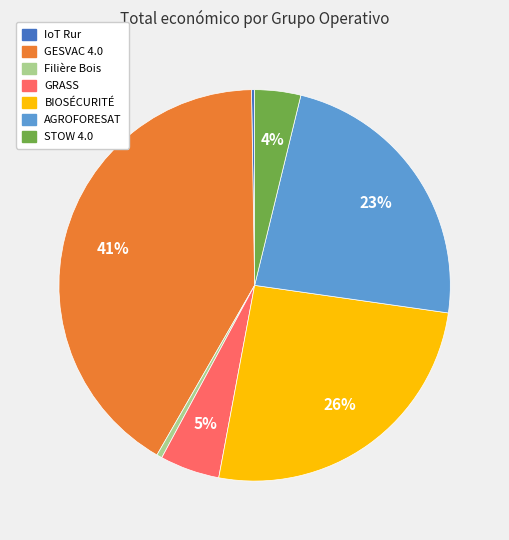

To the nearest percent, what is the average slice percentage?

14%